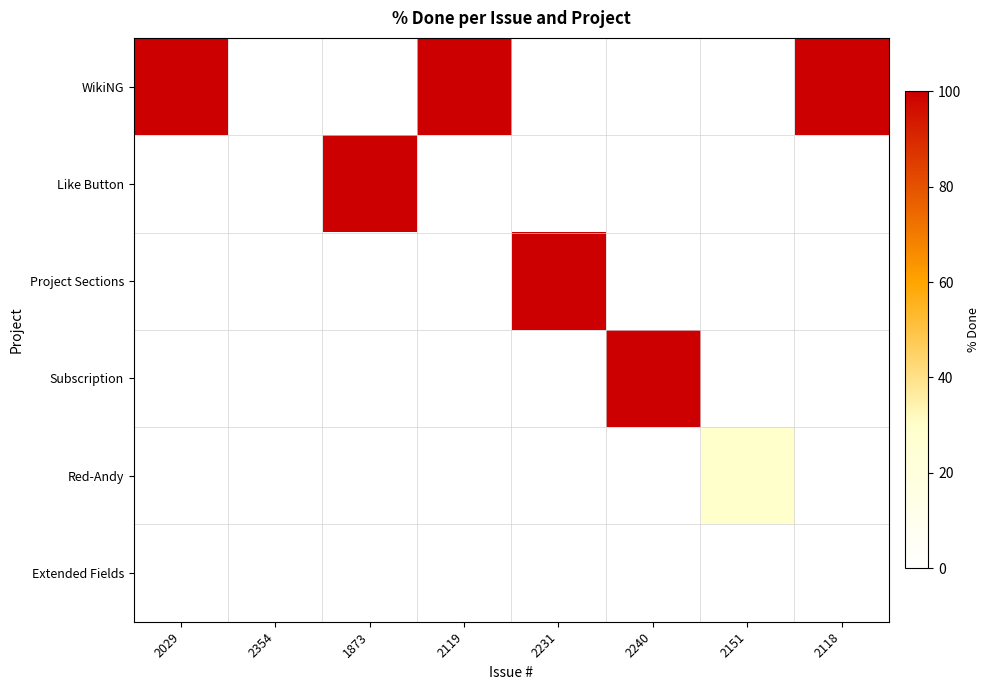

How many distinct data groups are displayed?

6